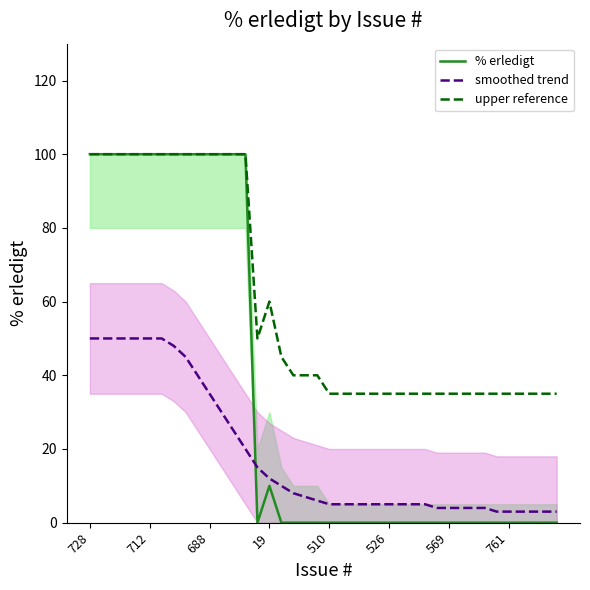

What is the difference between the upper reference values at 17 and 16?

5